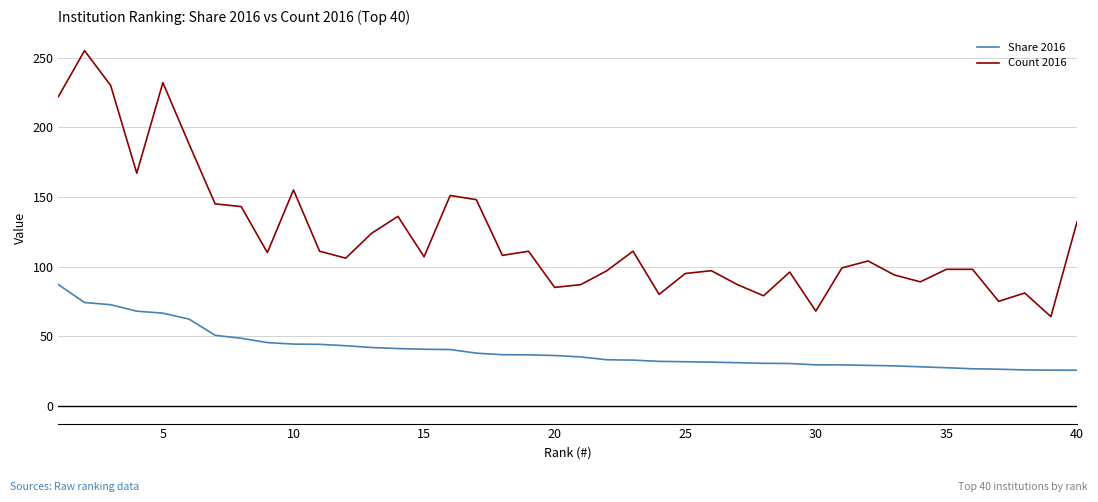

Does the chart have visible grid lines?

Yes